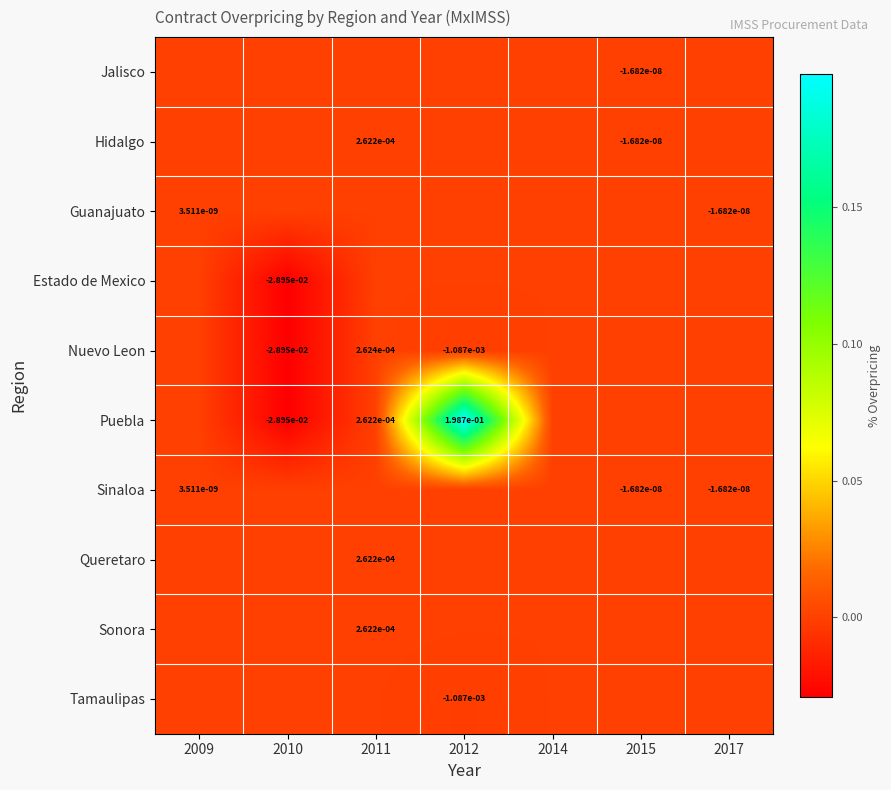

True or false: Puebla has a value of 0.0 at 2011.

True